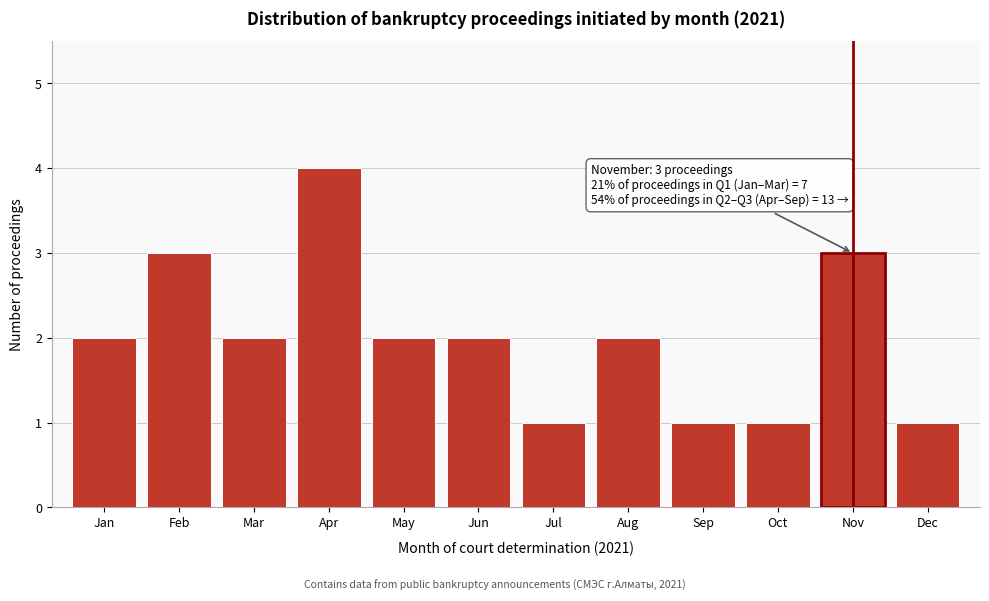

Reading right to left, extract all data points from this chart.

Dec=1	Nov=3	Oct=1	Sep=1	Aug=2	Jul=1	Jun=2	May=2	Apr=4	Mar=2	Feb=3	Jan=2